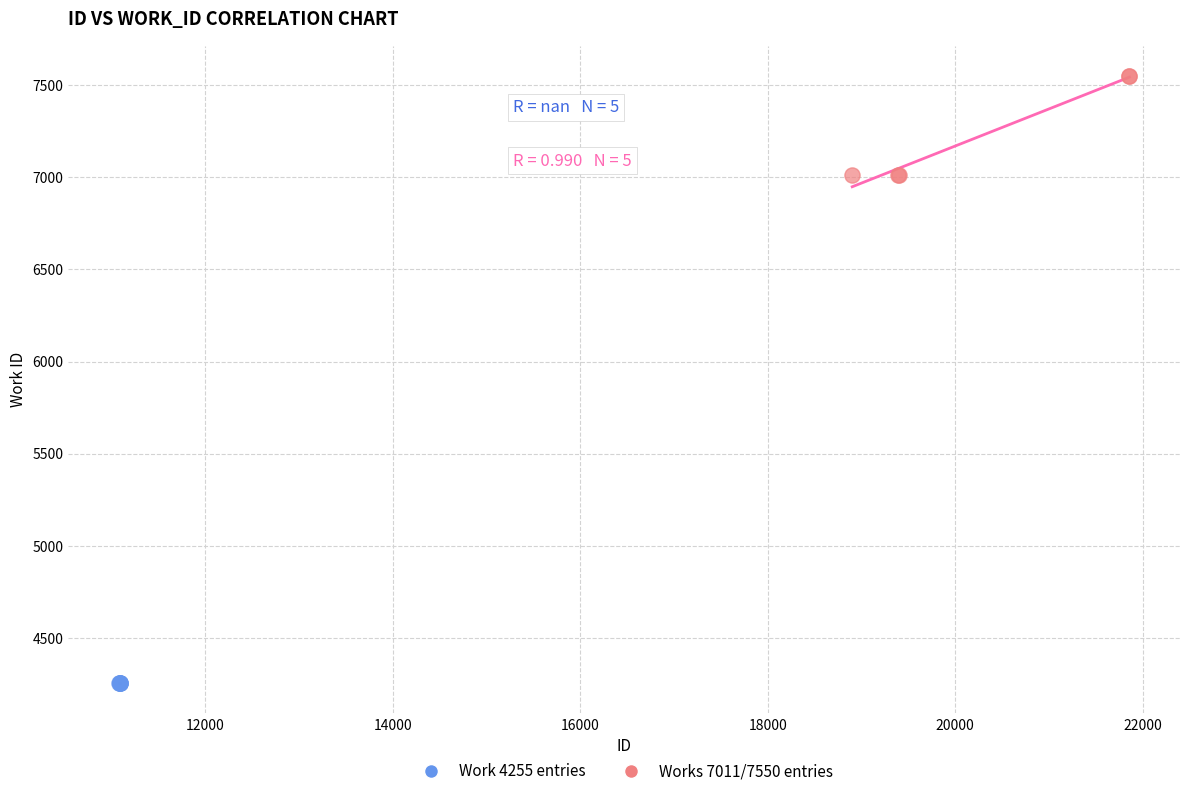

Which series reaches the maximum Y coordinate?

Works 7011/7550 entries